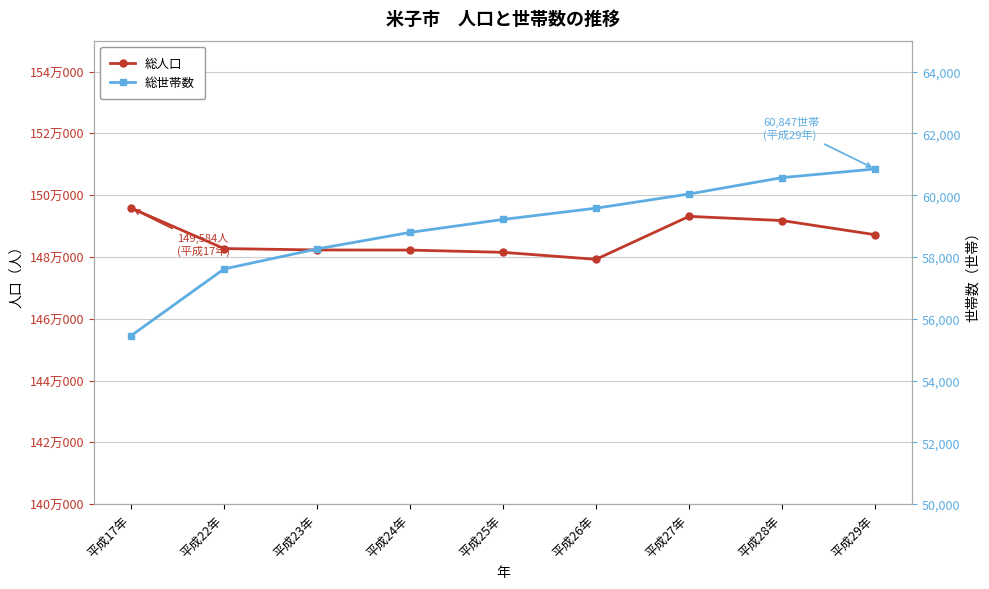

Rank the series by their maximum value, from highest to lowest.

総人口, 総世帯数